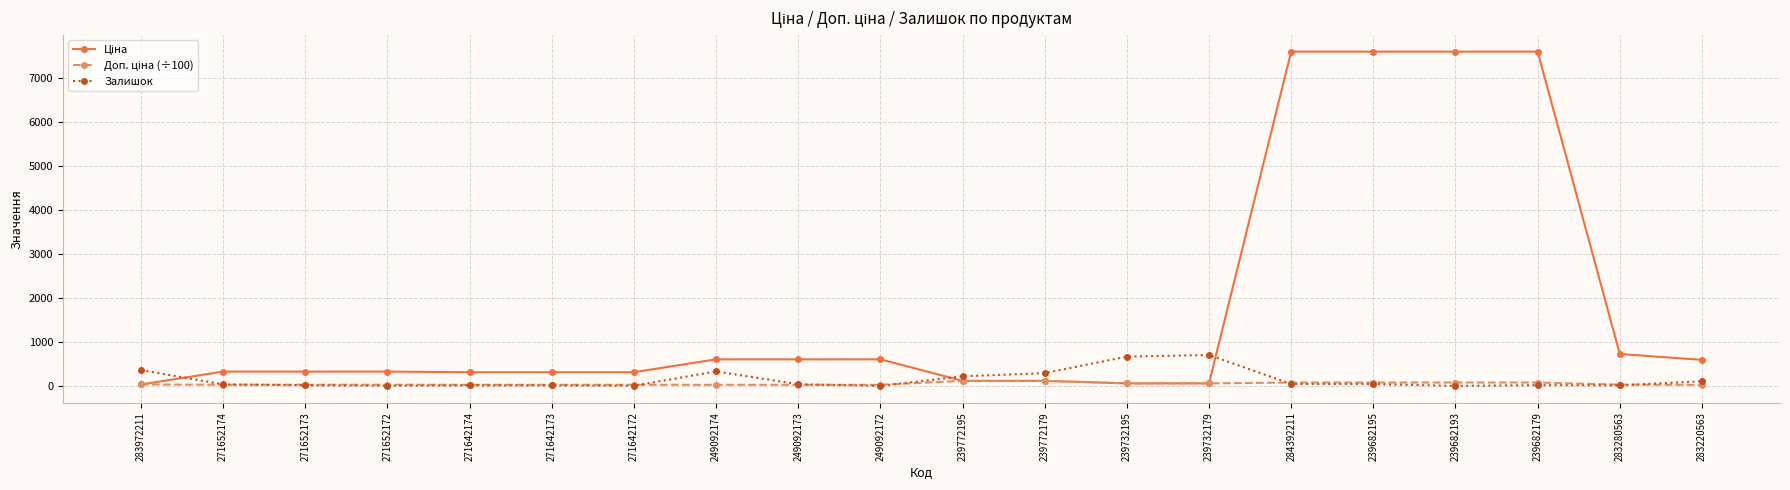

Does the chart display data point markers on the line(s)?

Yes